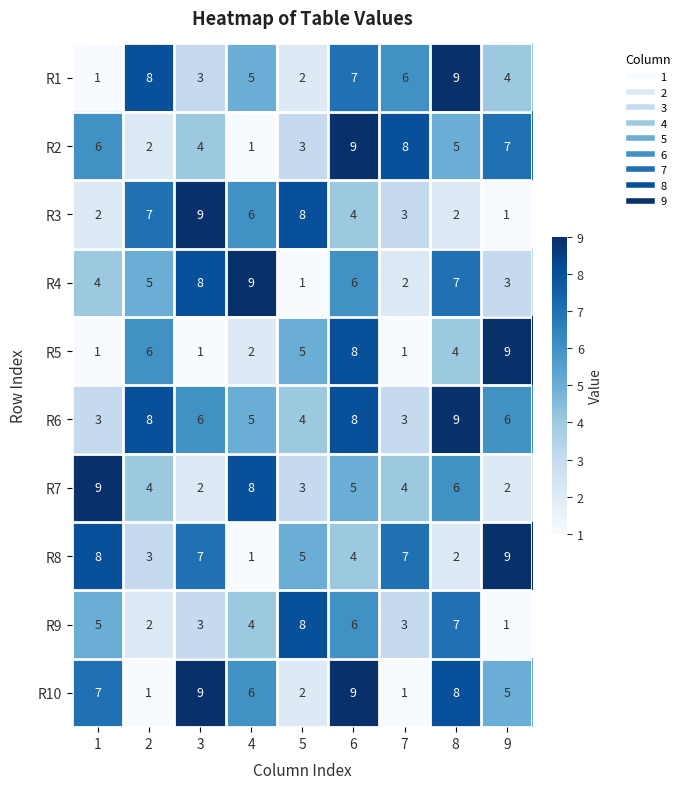

What is the difference between the R4 values at 6 and 7?

4